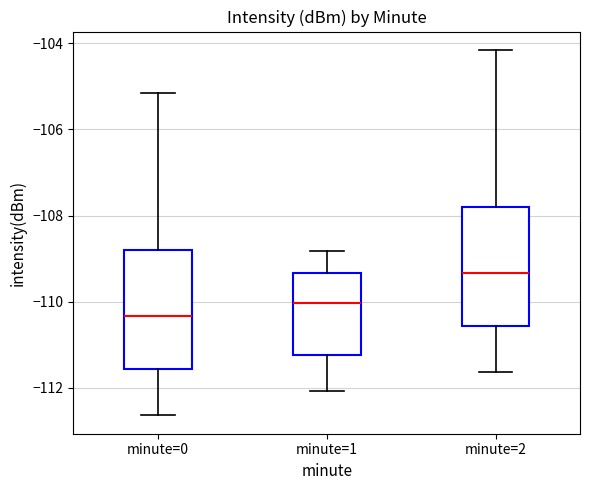

Where is the upper edge of the box for minute=1 on the y-axis? The values are not printed on the chart, so give them approximately, as read against the axis.

-109.4